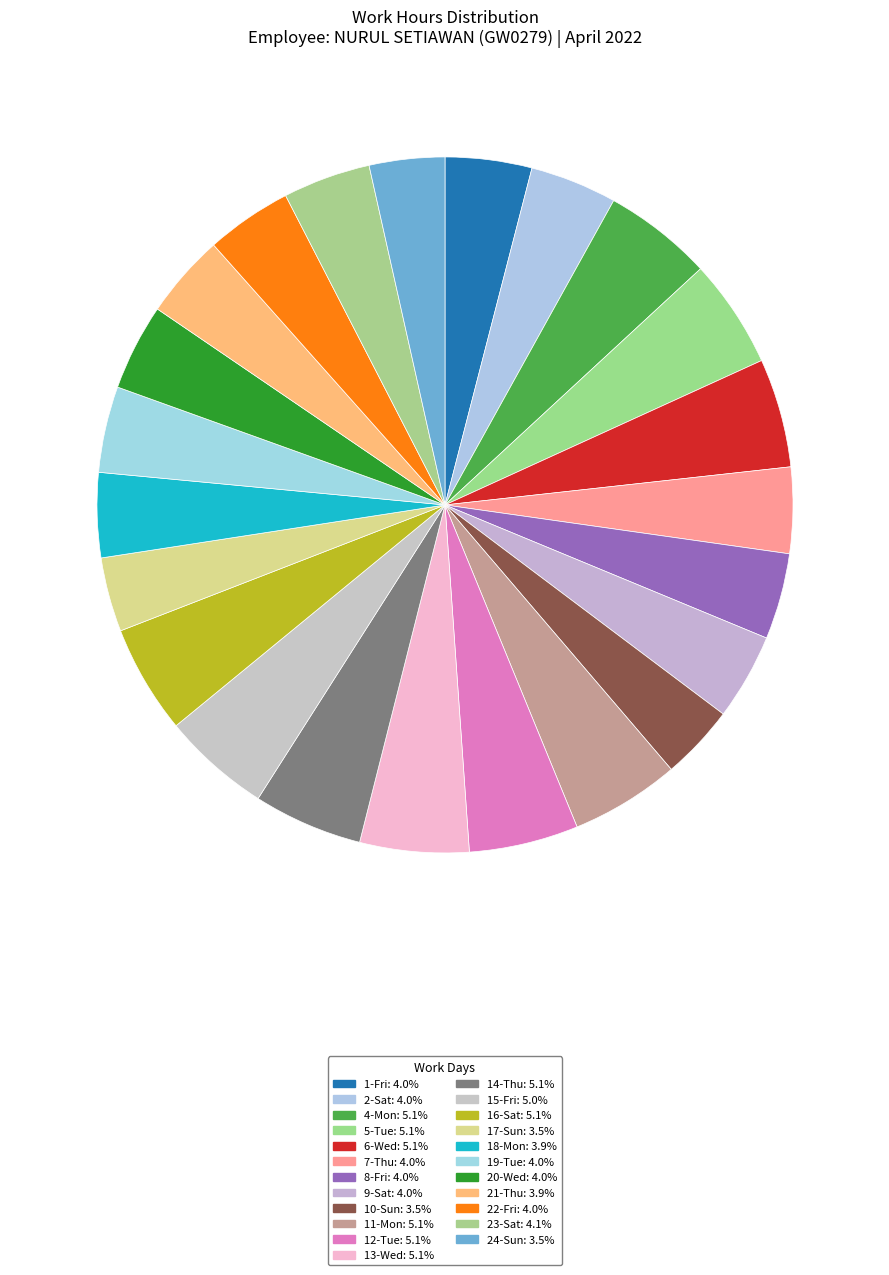

Is there any slice that represents more than half of the pie?

No